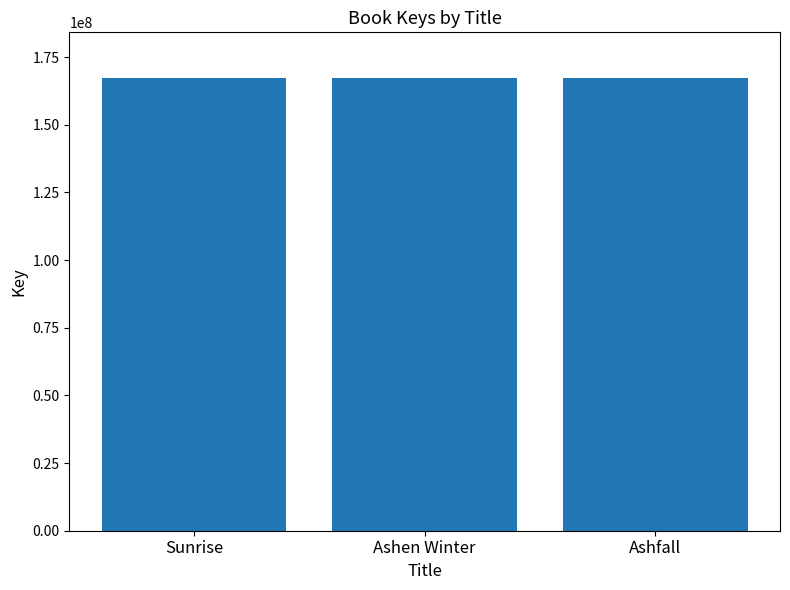

What is the ratio of the value at Sunrise to the value at Ashen Winter?

1.0